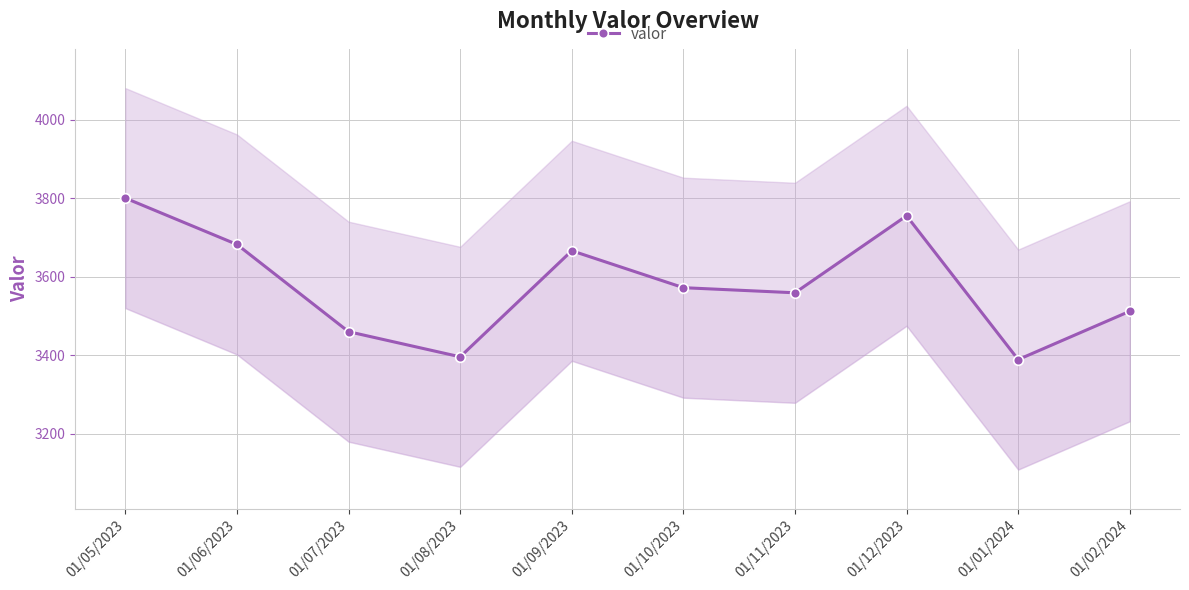

Where is the data nearest to the value 3594?

01/10/2023